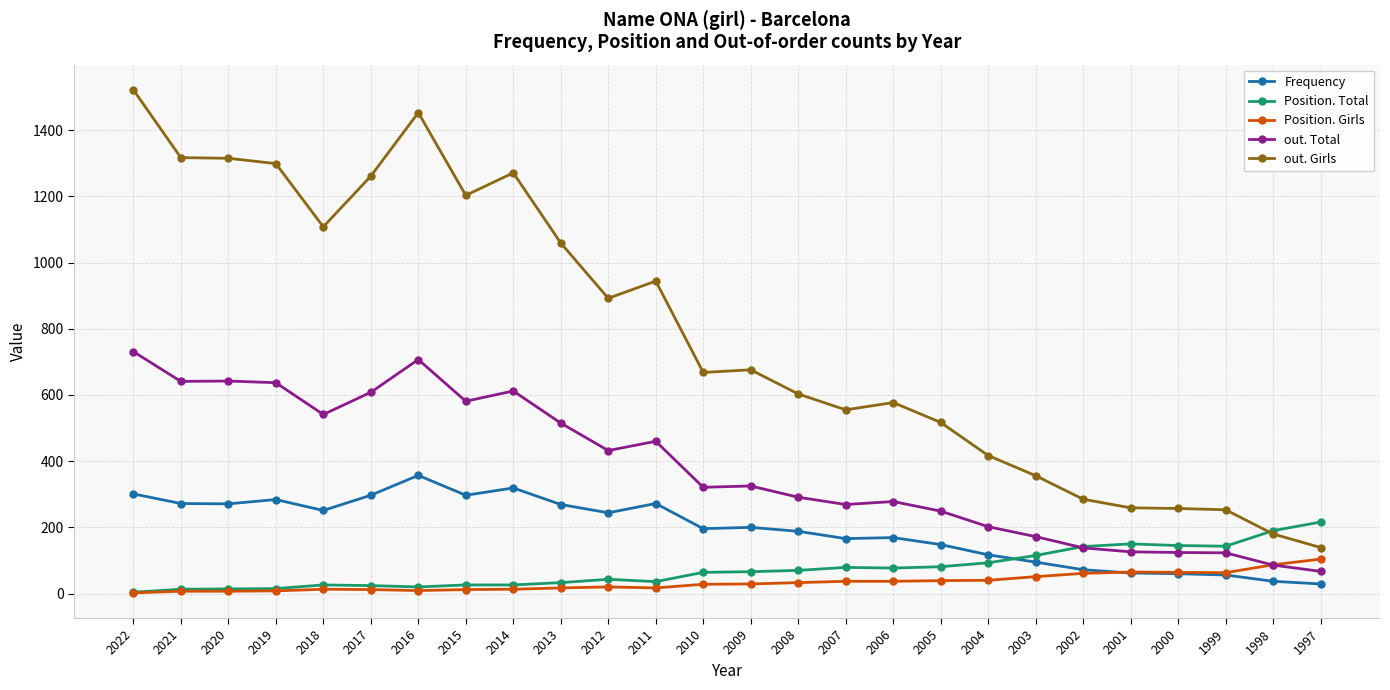

Which series changed the most between 2021 and 2000?

out. Girls